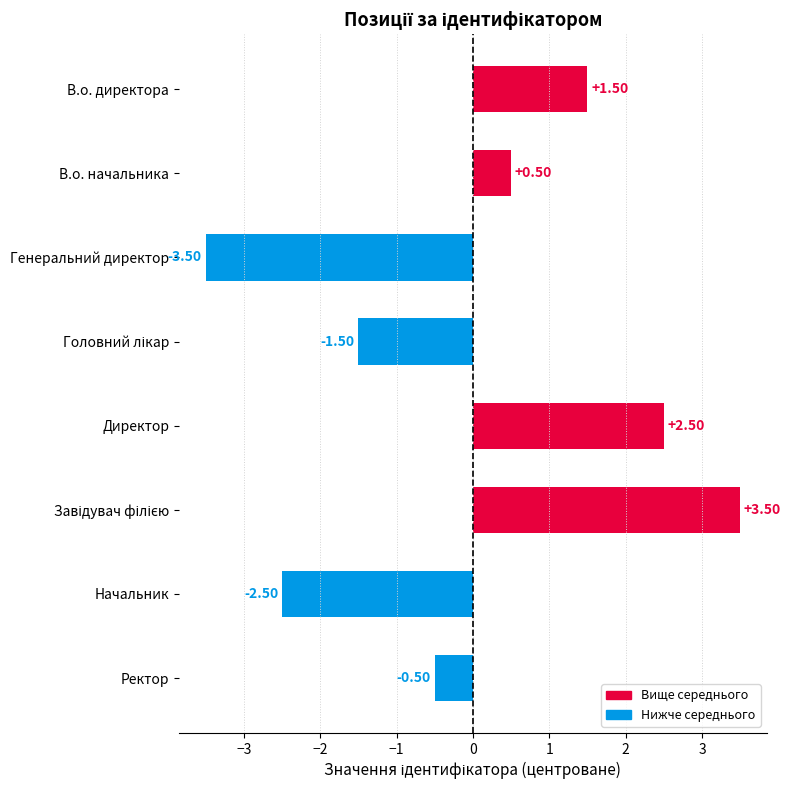

At which label is the value closest to 0?

Ректор